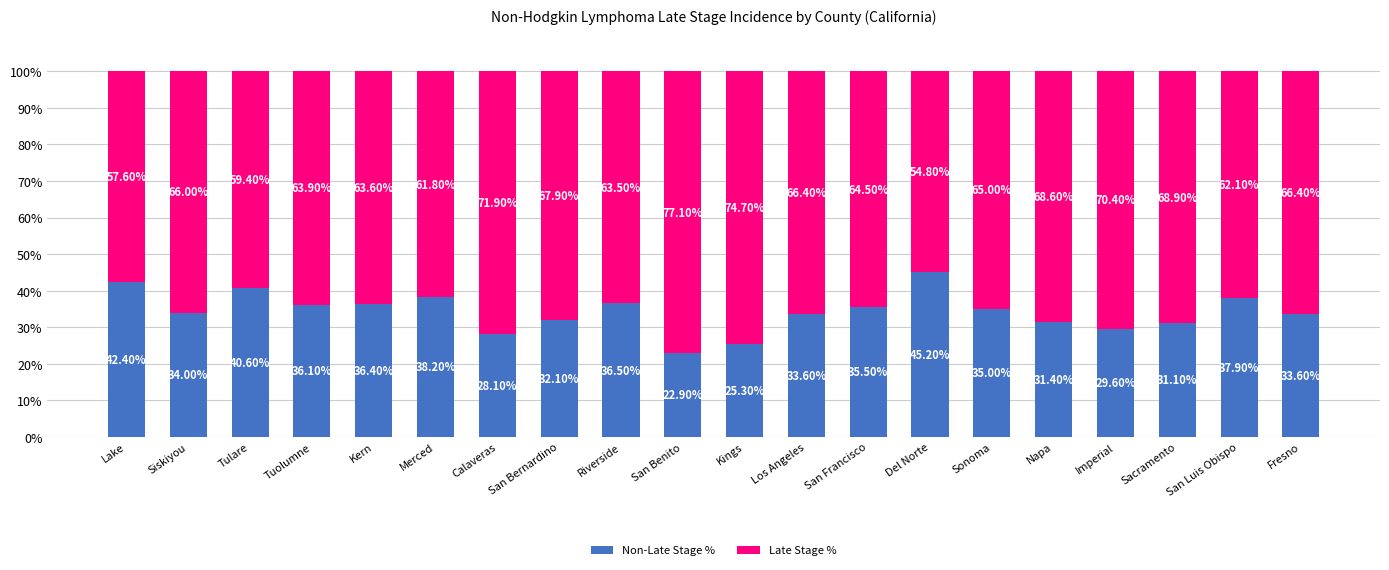

Count the number of data series in this chart.

2